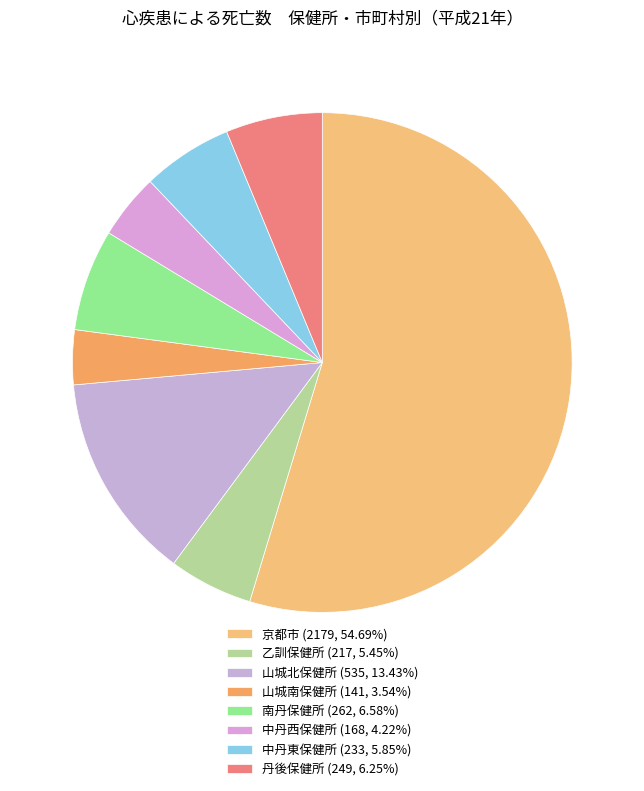

To the nearest percent, what portion does 中丹東保健所 represent?

6%